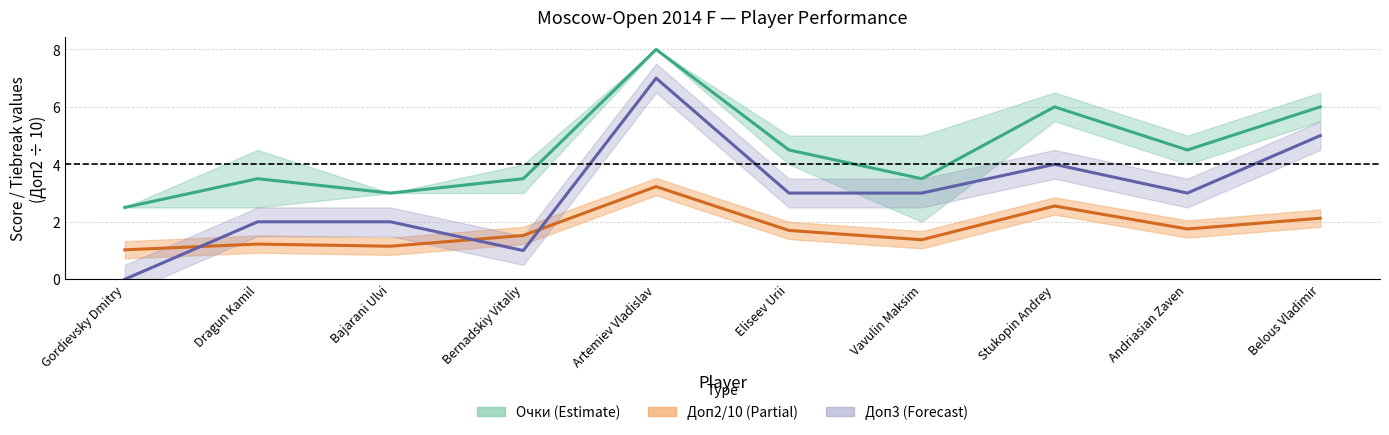

How many intersections are there between Доп3 and Доп2/10?

3